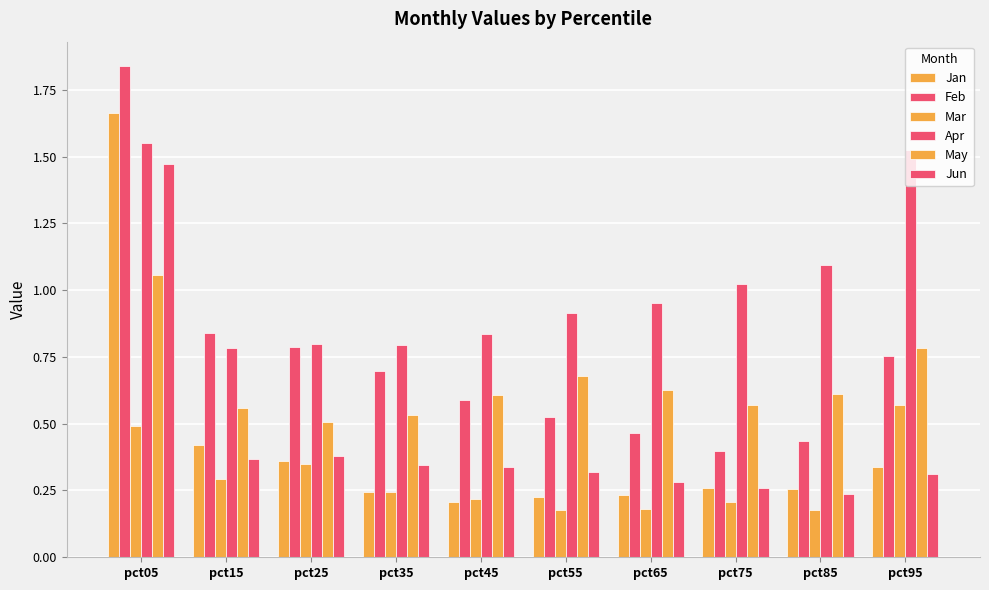

Which series has the widest spread of values?

Jan